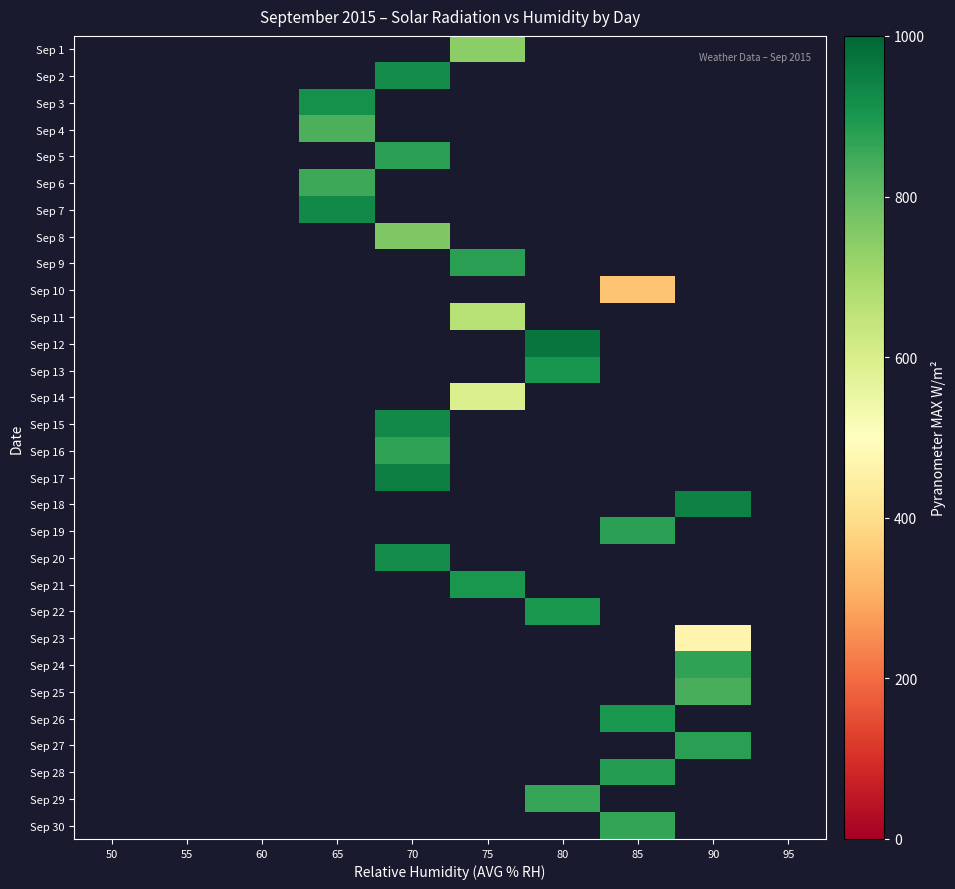

List the labels in order of Sep 15 value, smallest first.

50, 55, 60, 65, 70, 75, 80, 85, 90, 95